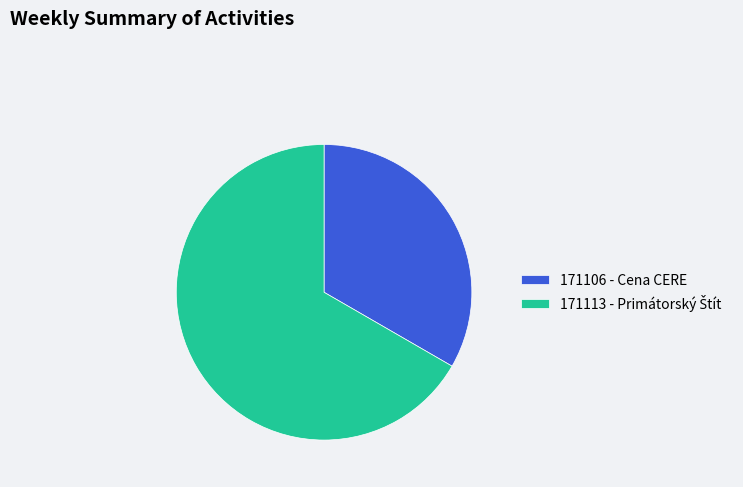

Is it true that 171106 - Cena CERE is 33% of the pie?

True